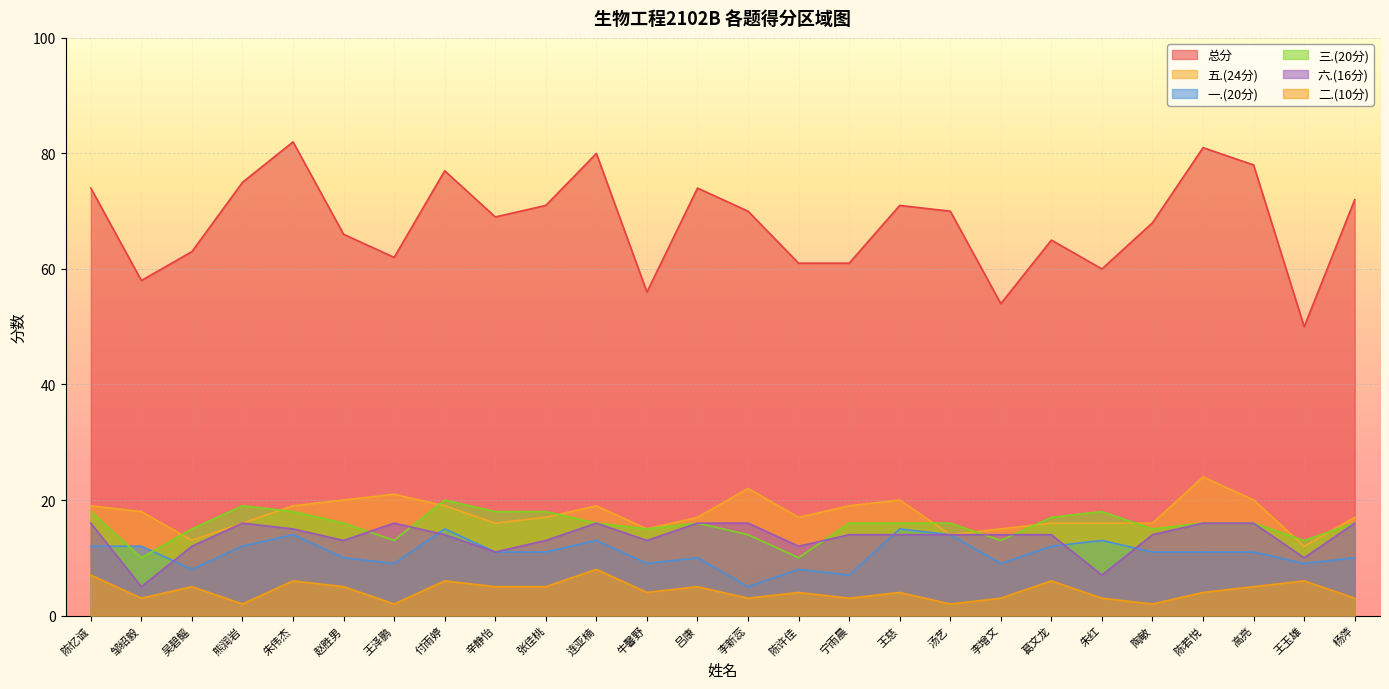

At which label does 总分 first exceed 70?

陈忆诚